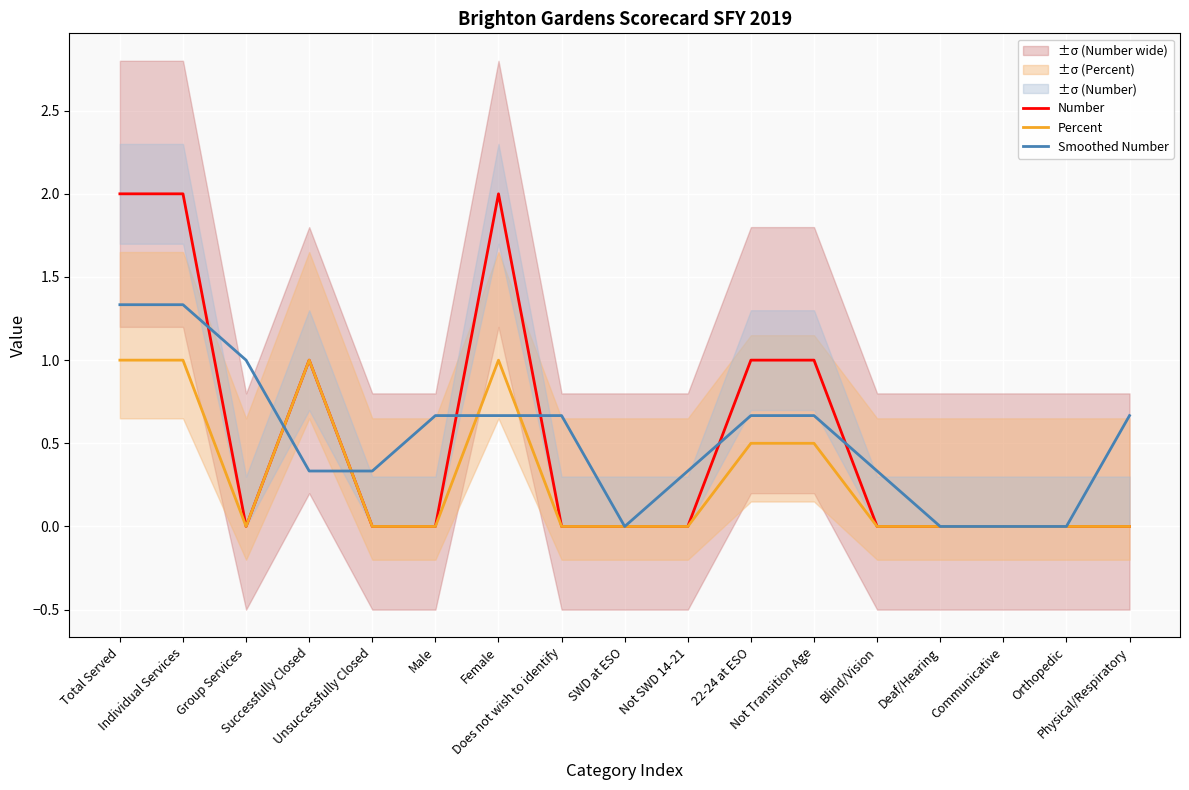

Count the number of categories in the chart.

17